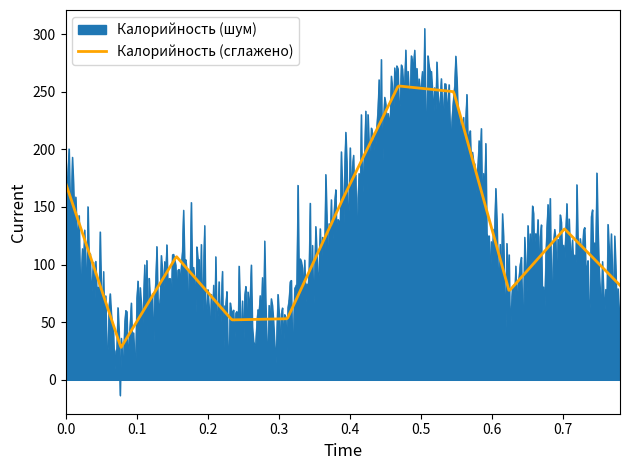

Which series has the largest range (max minus min)?

Калорийность (шум)